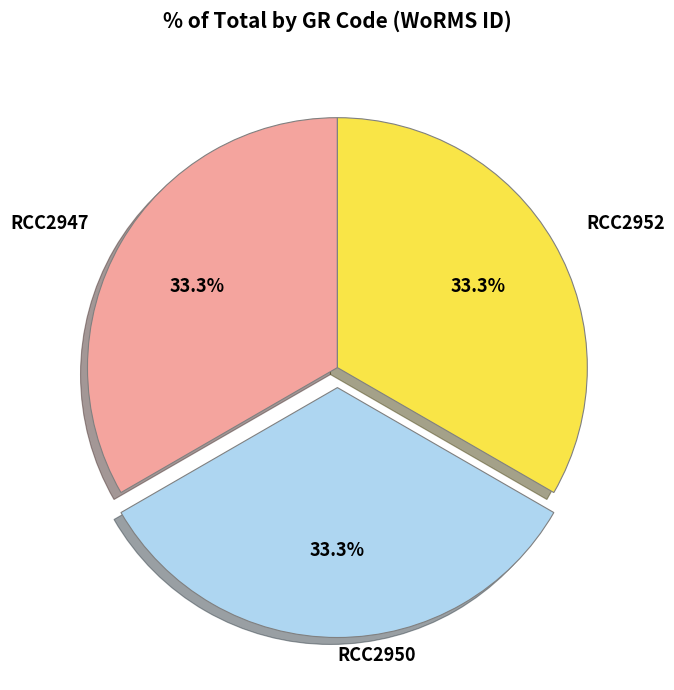

To the nearest percent, what is the average slice percentage?

33%